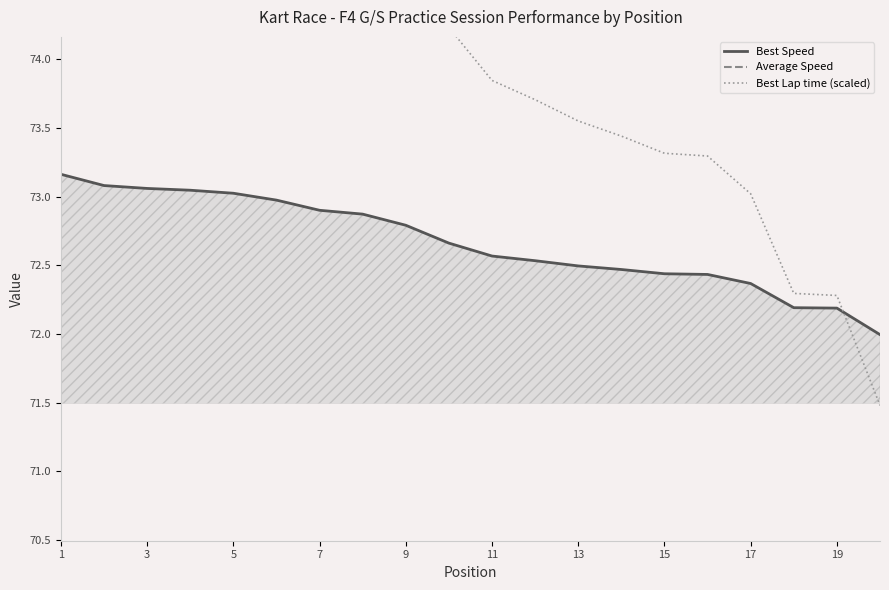

Which category has the highest value across all series?

1